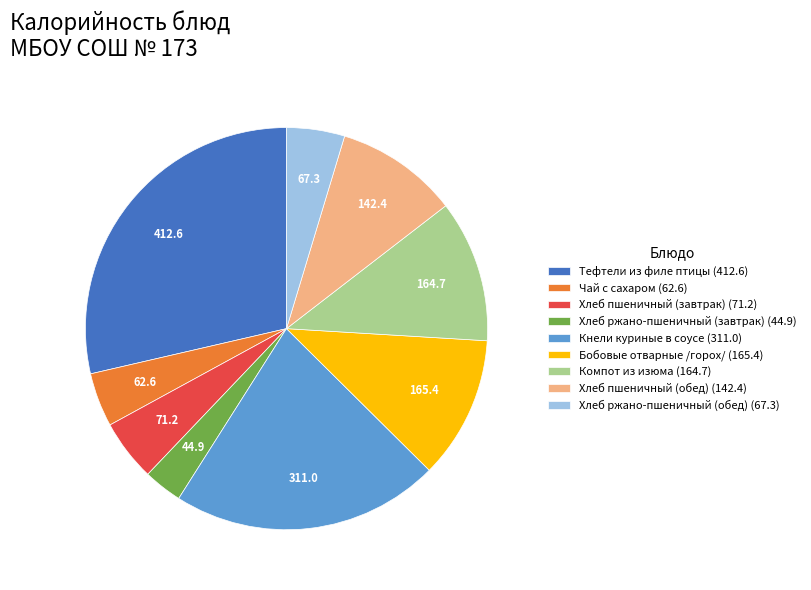

The Хлеб пшеничный (обед) (142.4) slice represents 10% of the pie. True or false?

True